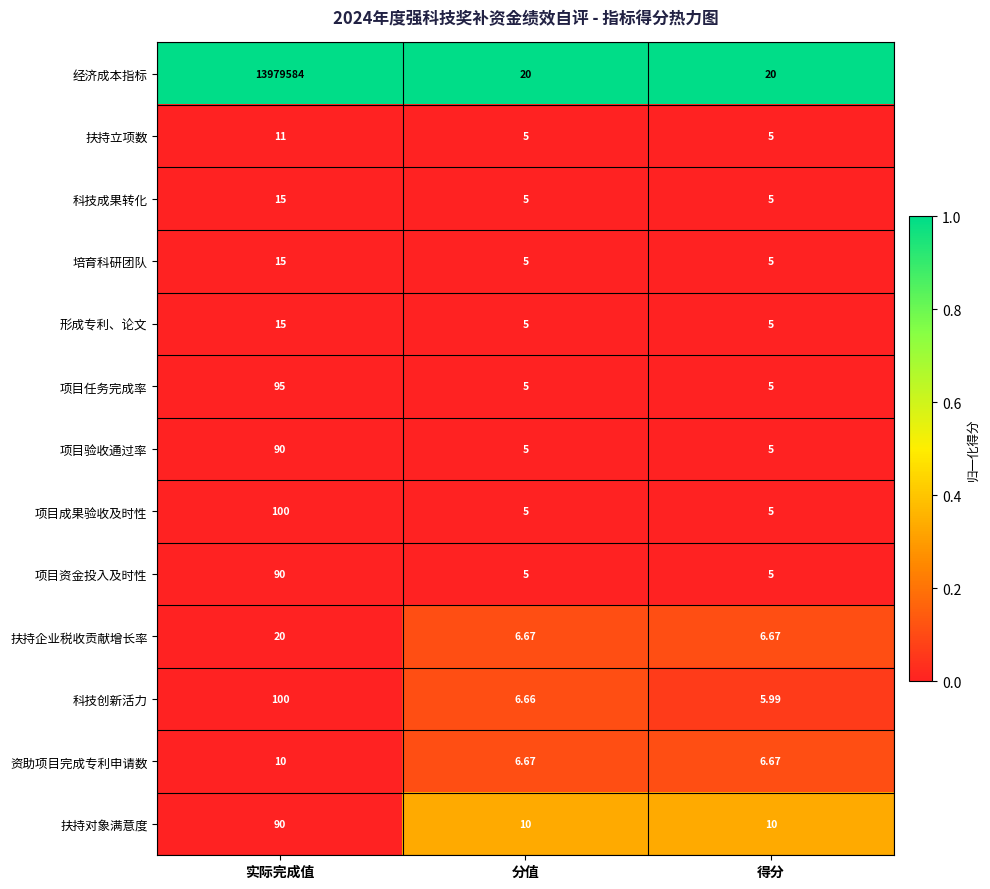

At which category is the sum across all series the highest?

实际完成值